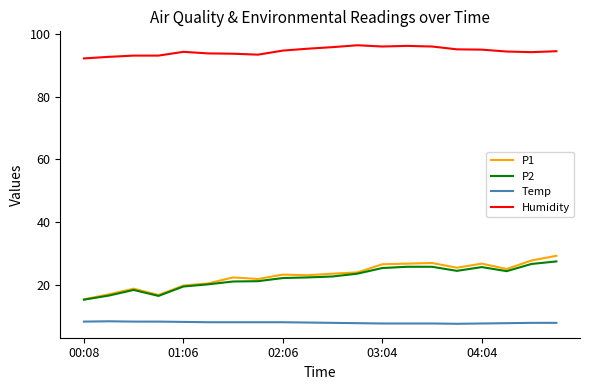

Which series has the largest total across all categories?

Humidity